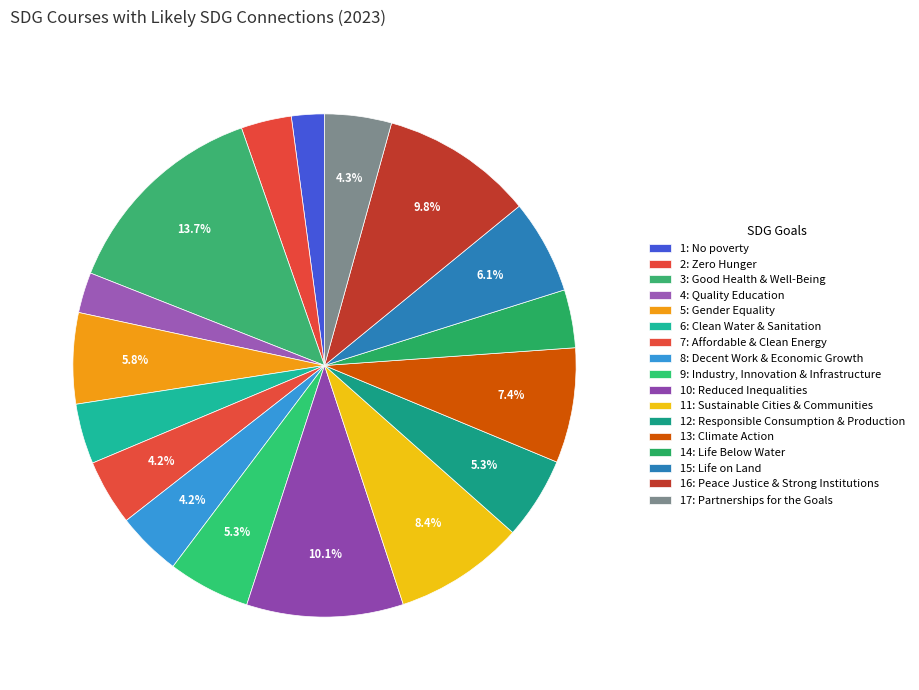

What percentage is NOT represented by 8: Decent Work & Economic Growth?

95.8%